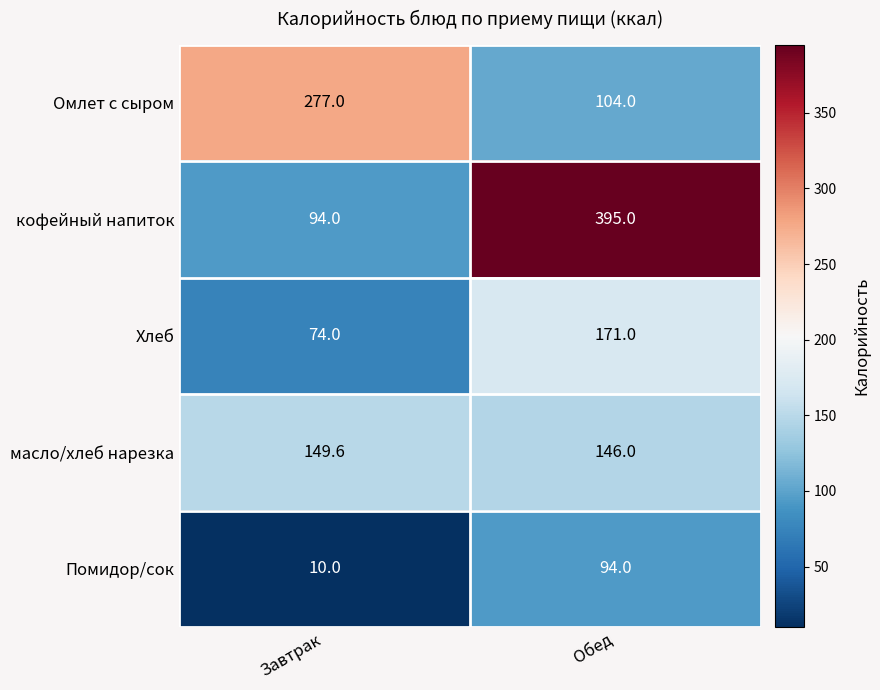

What is the total value across all series at Обед?

910.0